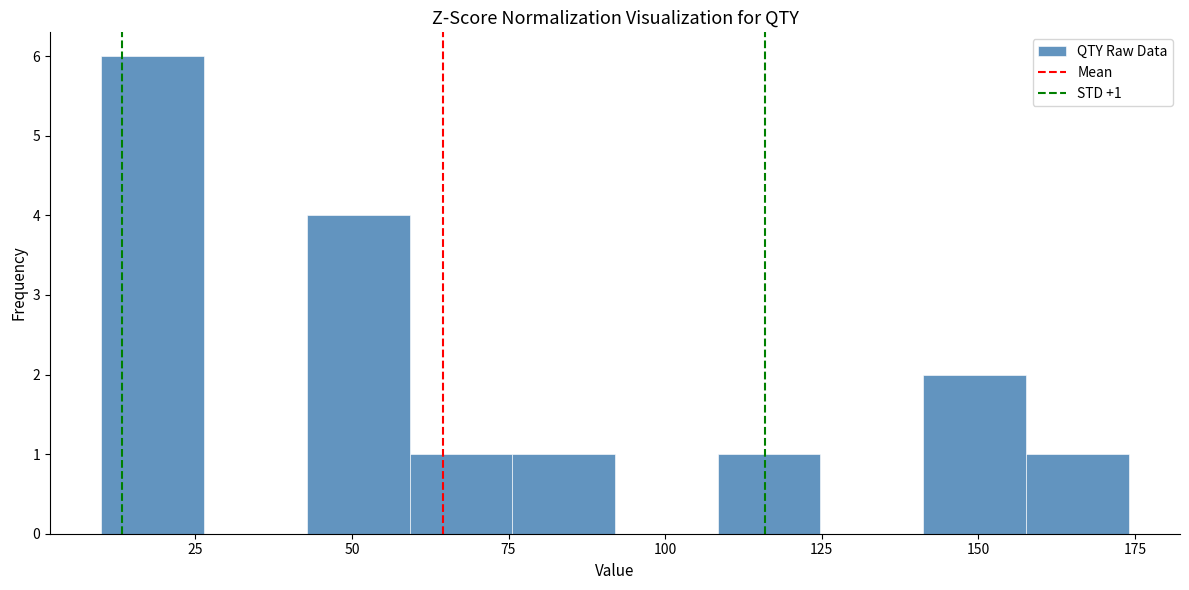

Around what value on the x-axis is the tallest bar? Give the approximate position of its centre, as read against the axis.

20